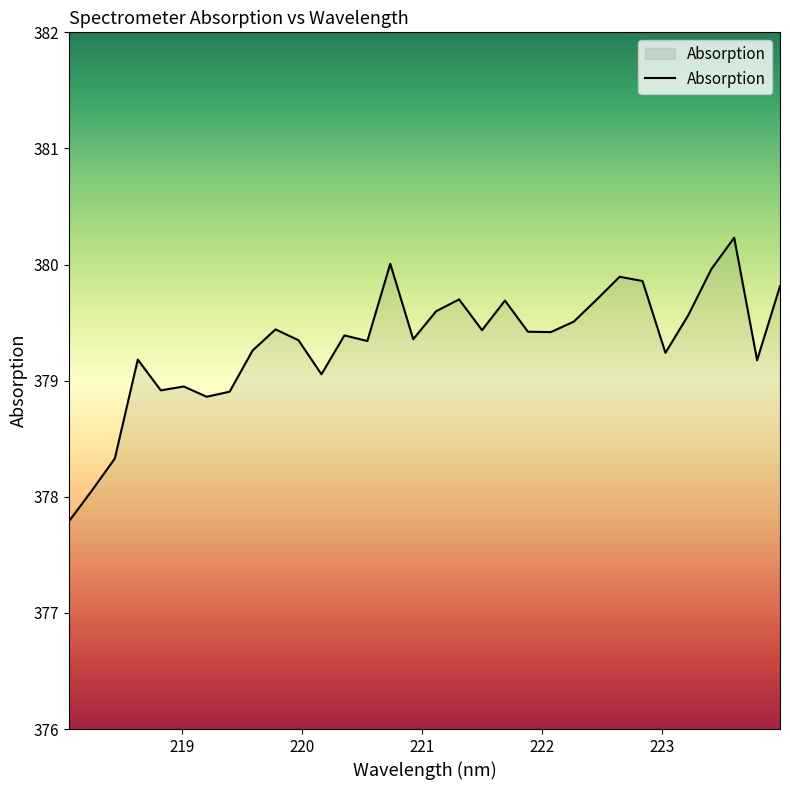

What is the greatest value displayed?

380.2